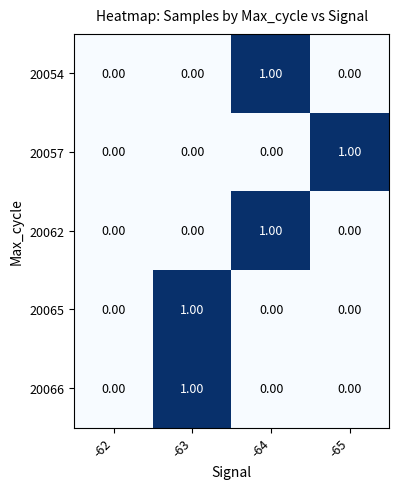

How many categories are shown in the chart?

4